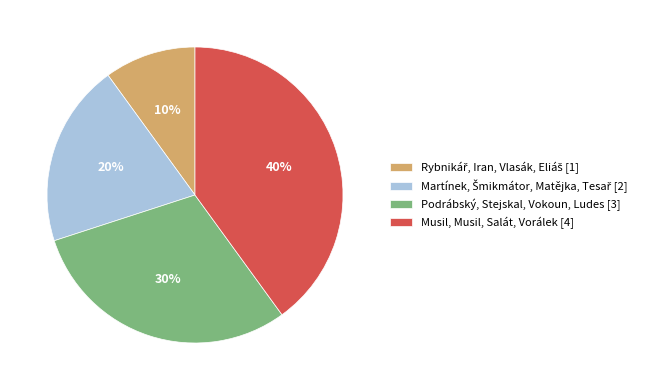

Is there a majority slice in this chart?

No